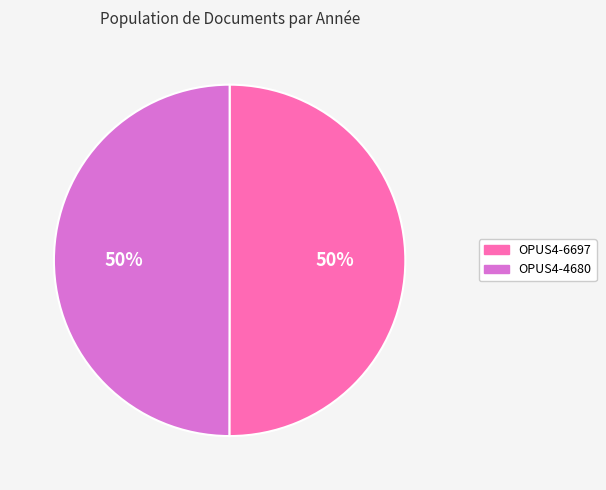

Approximately how many times larger is the value at OPUS4-6697 compared to OPUS4-4680?

1.0